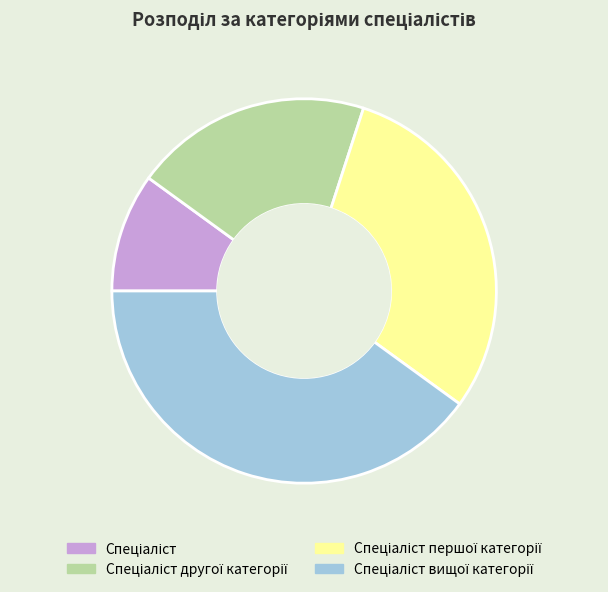

Is there a majority slice in this chart?

No